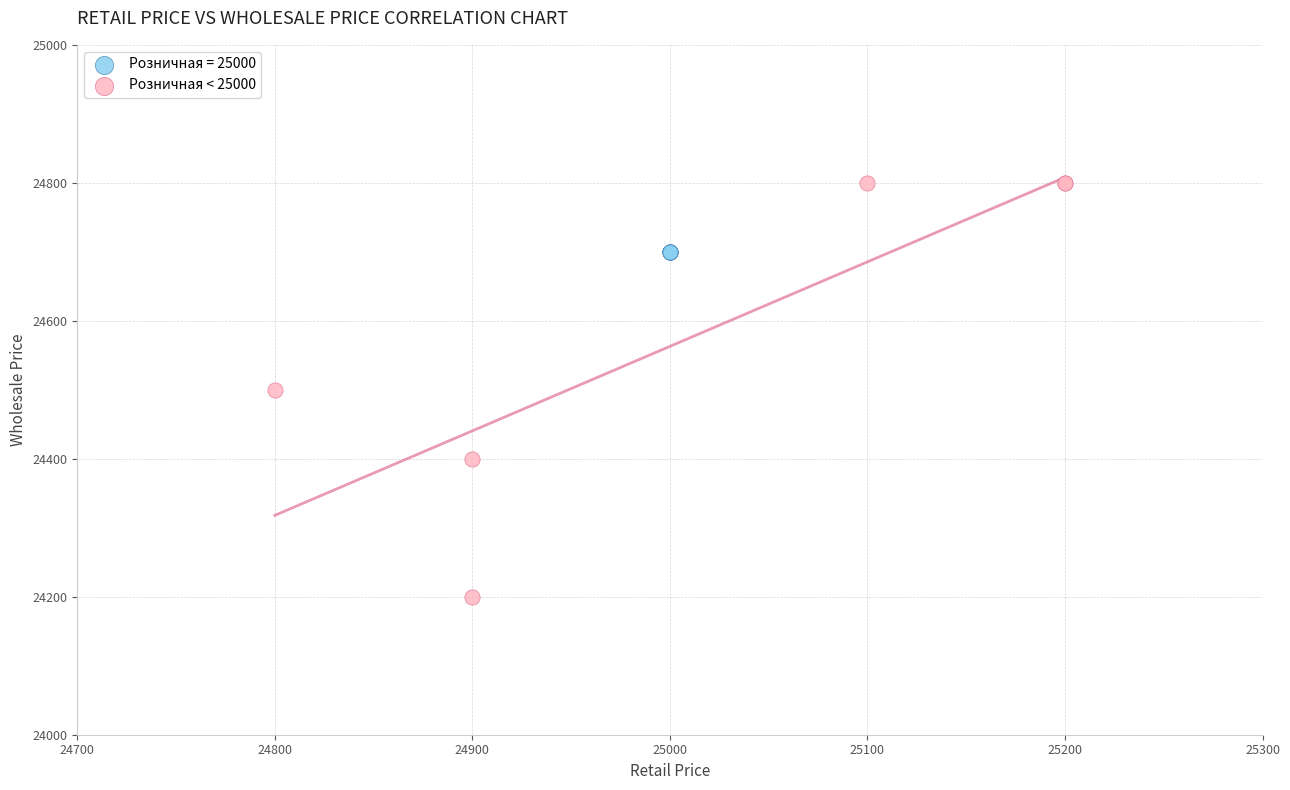

Which series reaches the maximum Y coordinate?

Розничная < 25000